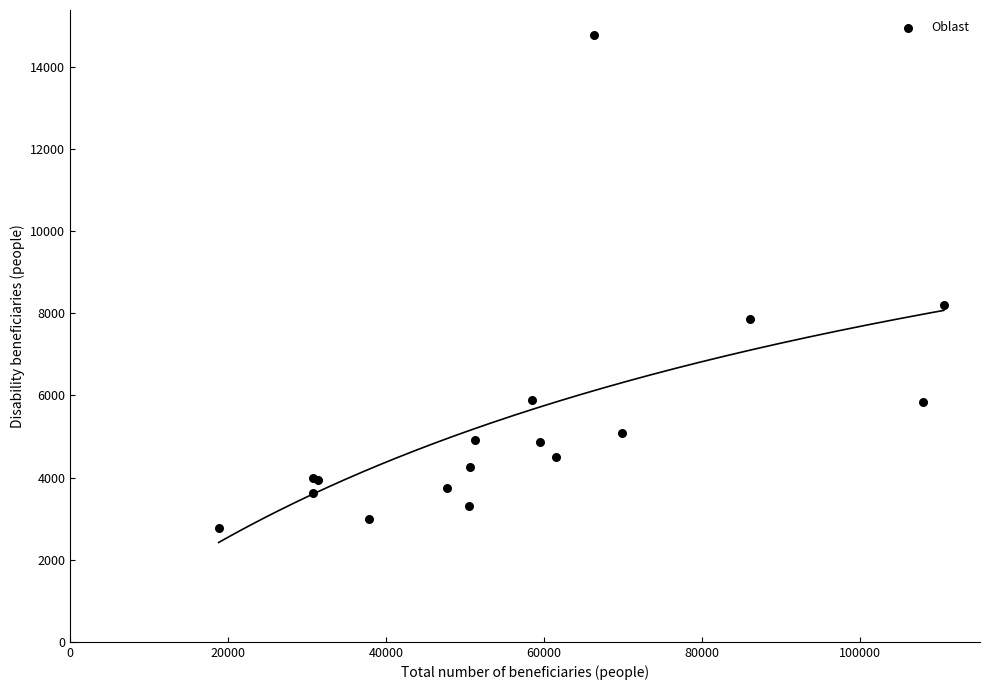

What Y value in the scatter plot is closest to 8769?

8194